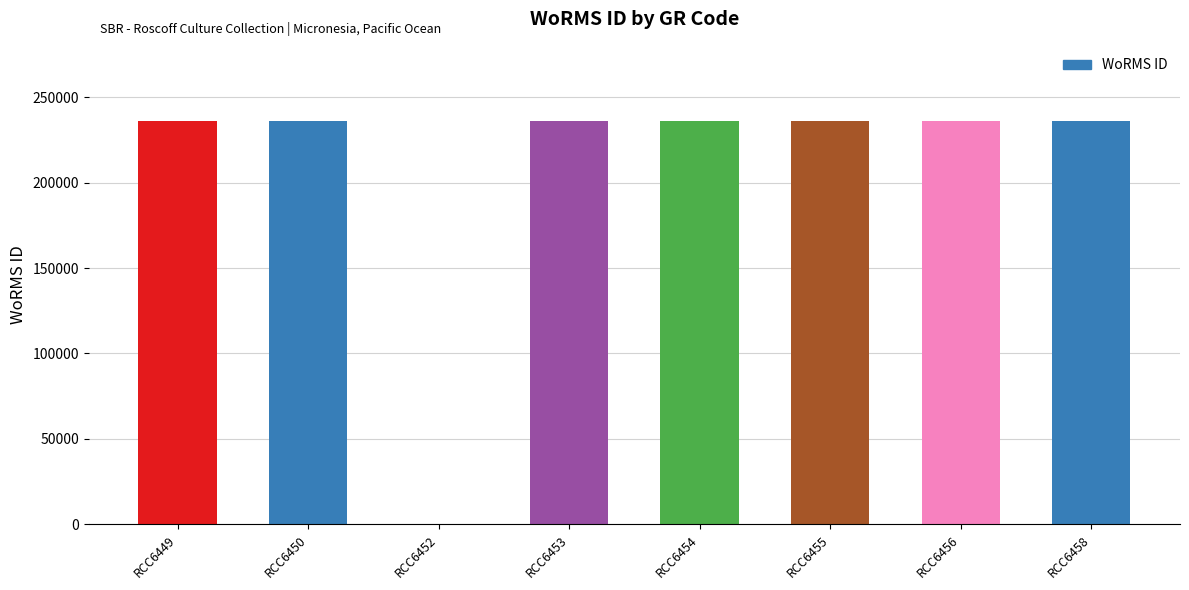

Reading right to left, list all the values displayed in this chart.

RCC6458=235955	RCC6456=235955	RCC6455=235955	RCC6454=235955	RCC6453=235955	RCC6452=0	RCC6450=235955	RCC6449=235955